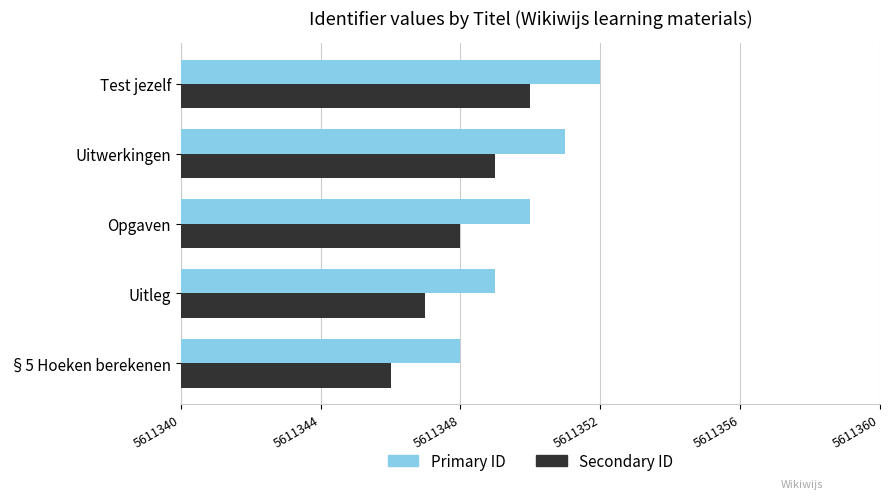

What is the total value across all series at Uitwerkingen?

11222700